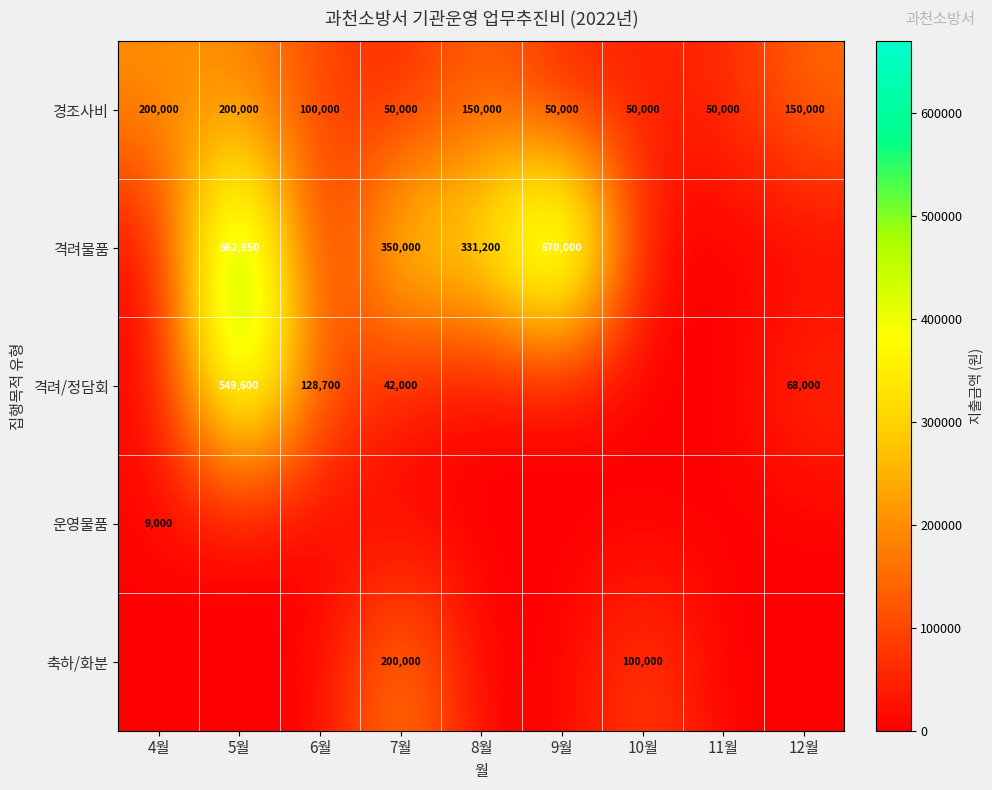

Which category has the highest value across all series?

9월